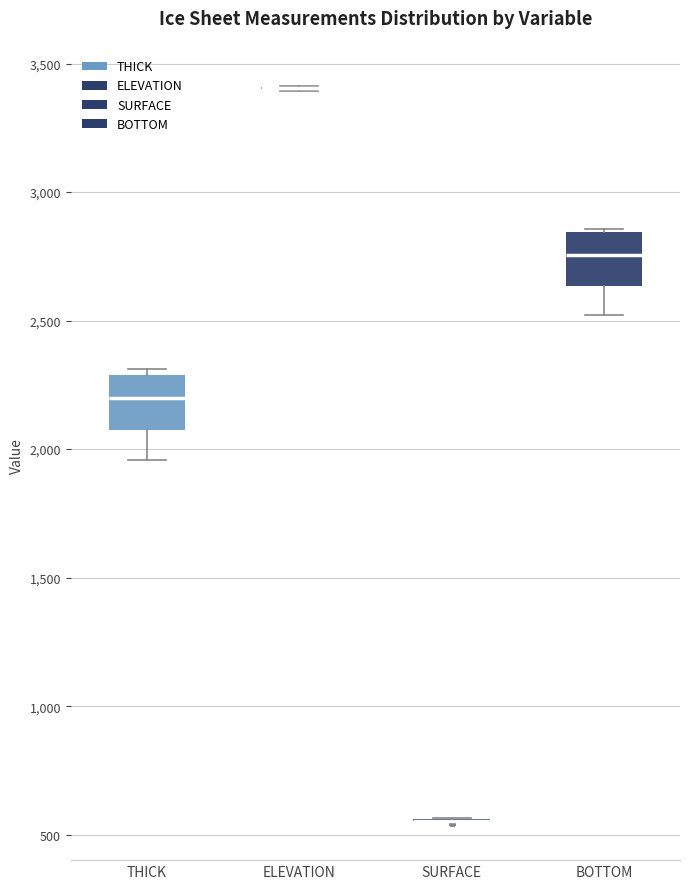

Reading left to right, transcribe this box plot: for each box, give where its median line is, the range the box spans, and where its two whiskers end, as read against the y-axis. The values are not printed on the chart, so give them approximately, as read against the axis.

THICK: median 2200, box 2100 to 2300, whiskers 1950 to 2300 (just above the box's upper edge)
ELEVATION: box collapsed to a line at 3400, whiskers 3400 to 3400
SURFACE: box collapsed to a line at 550, whiskers 550 to 550
BOTTOM: median 2750, box 2650 to 2850, whiskers 2500 to 2850